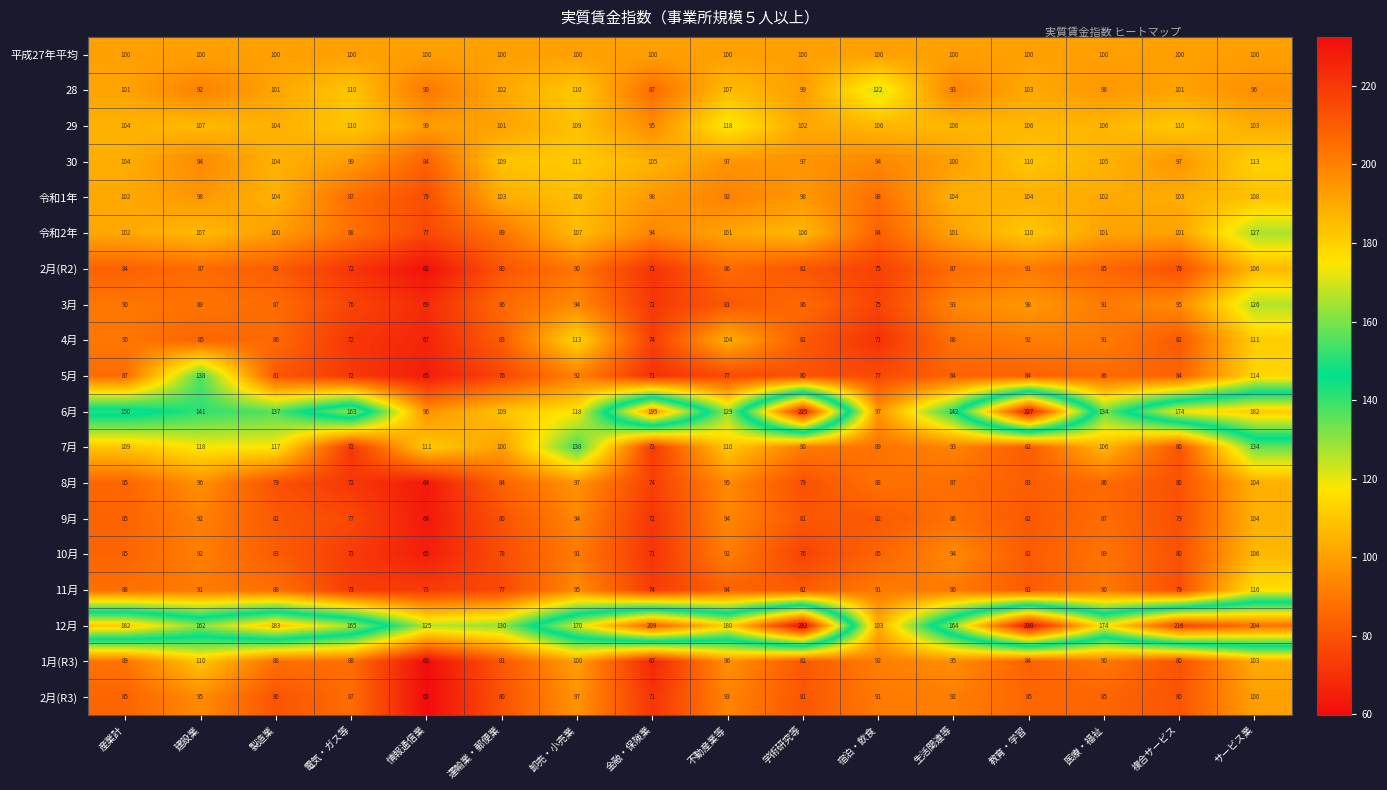

Read the 6月 value at 金融・保険業.

195